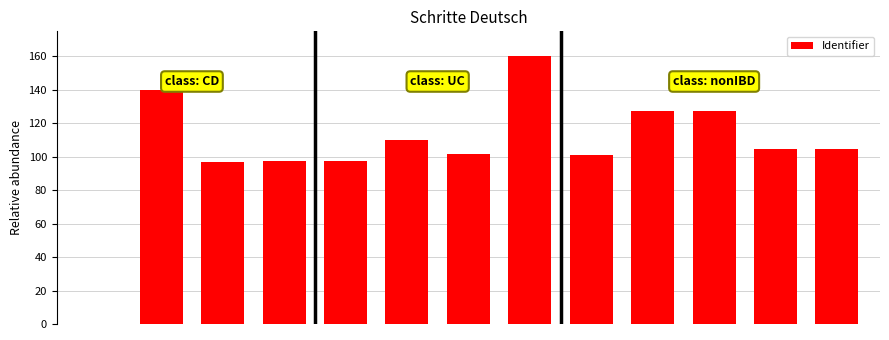

What is the maximum value shown in the chart?

160.0